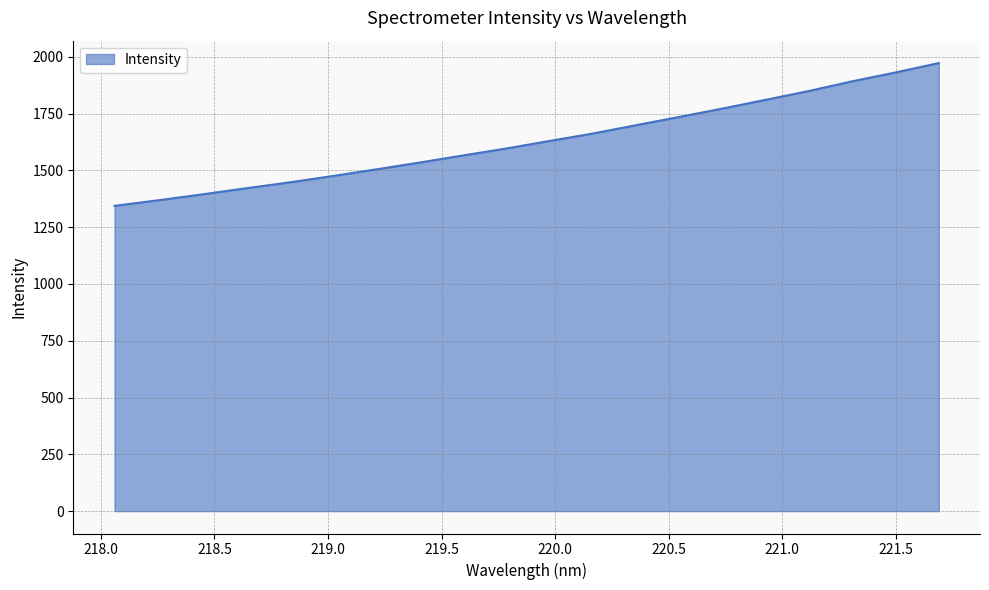

What is the minimum value shown in the chart?

1343.7